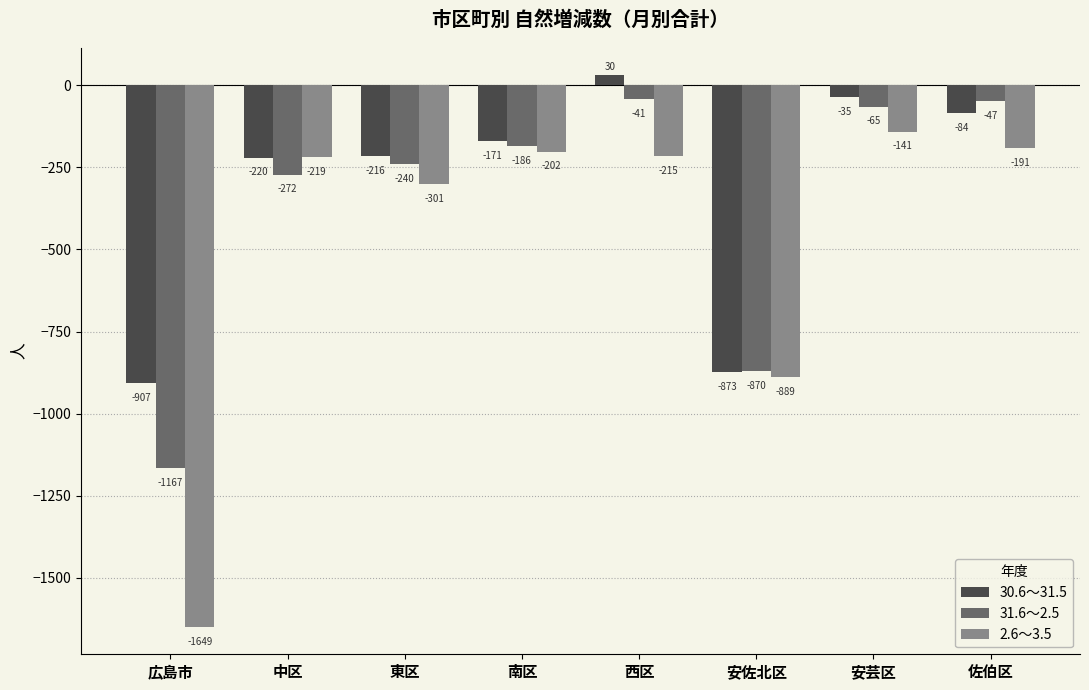

What are all the series names shown in the legend?

30.6～31.5, 31.6～2.5, 2.6～3.5